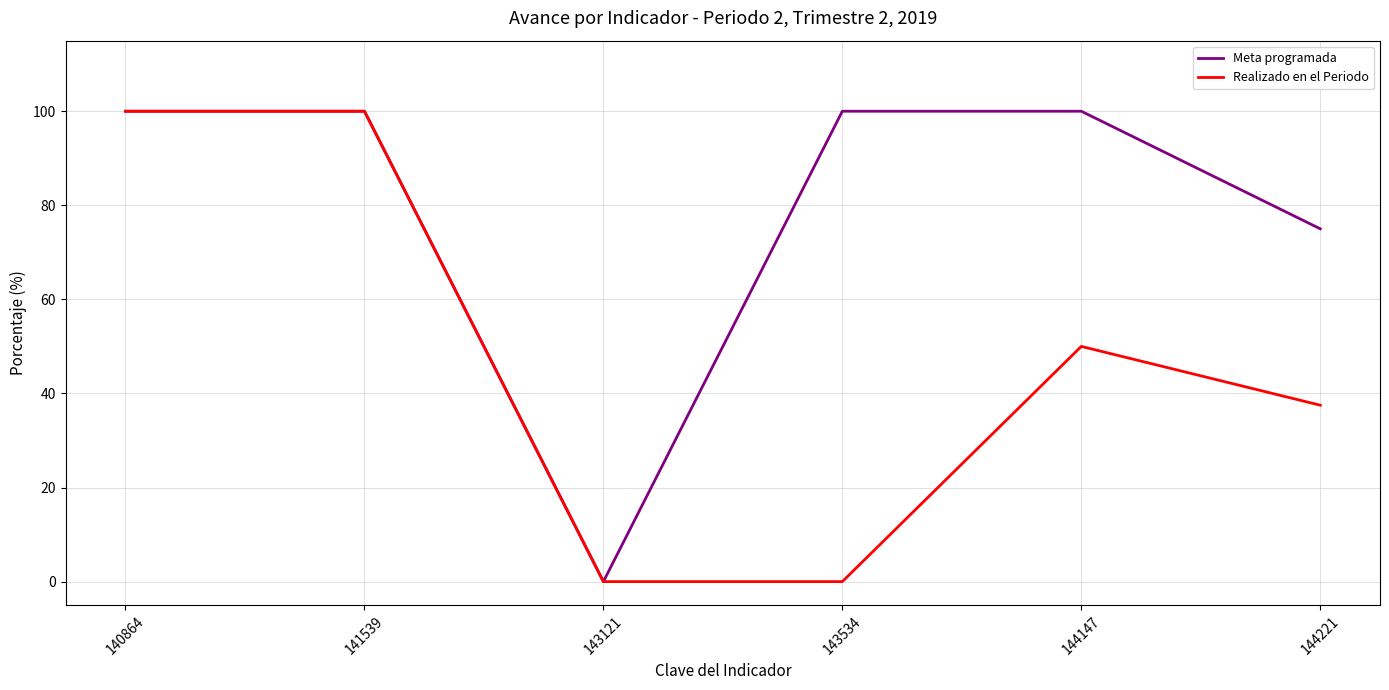

Count the Meta programada values in the range 75 to 100.

5